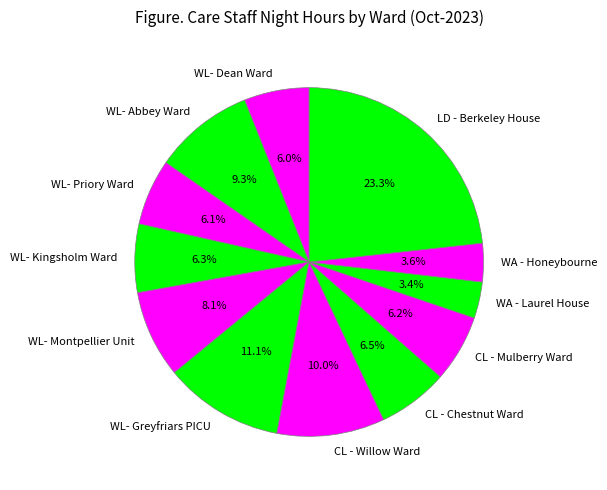

Is it true that CL - Willow Ward is 10% of the pie?

True